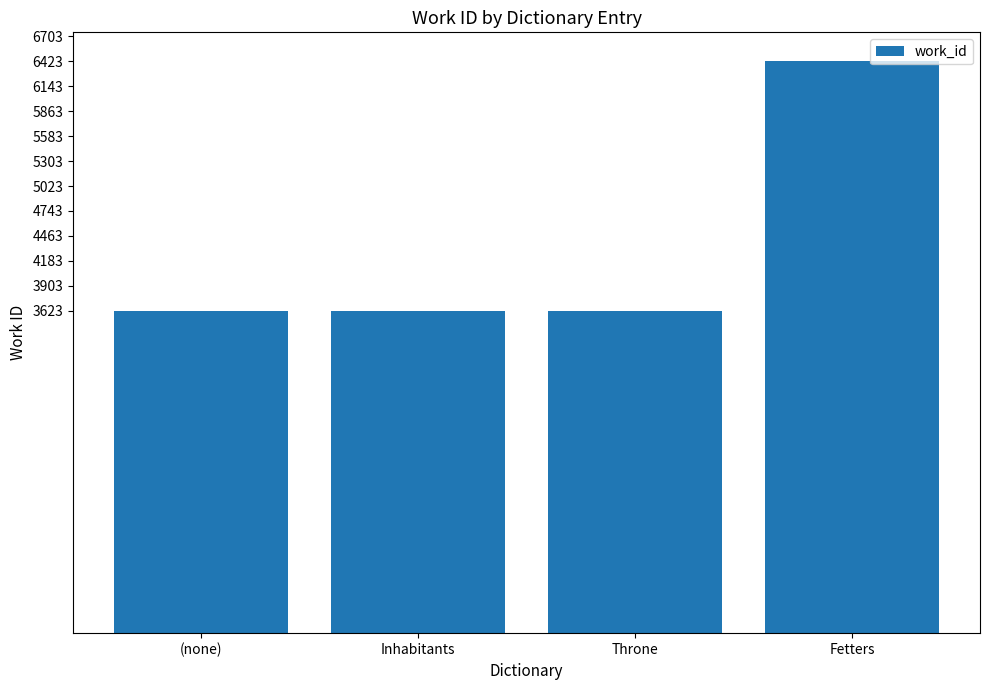

The value at Inhabitants is 2091. True or false?

False